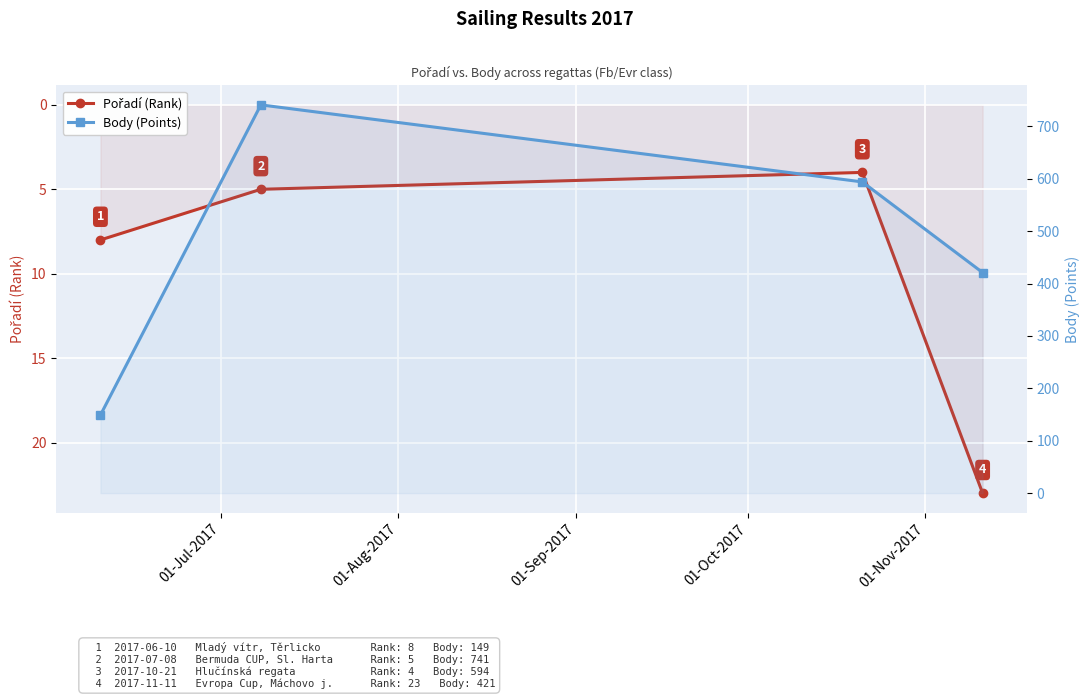

Which series has the widest spread of values?

Body (Points)